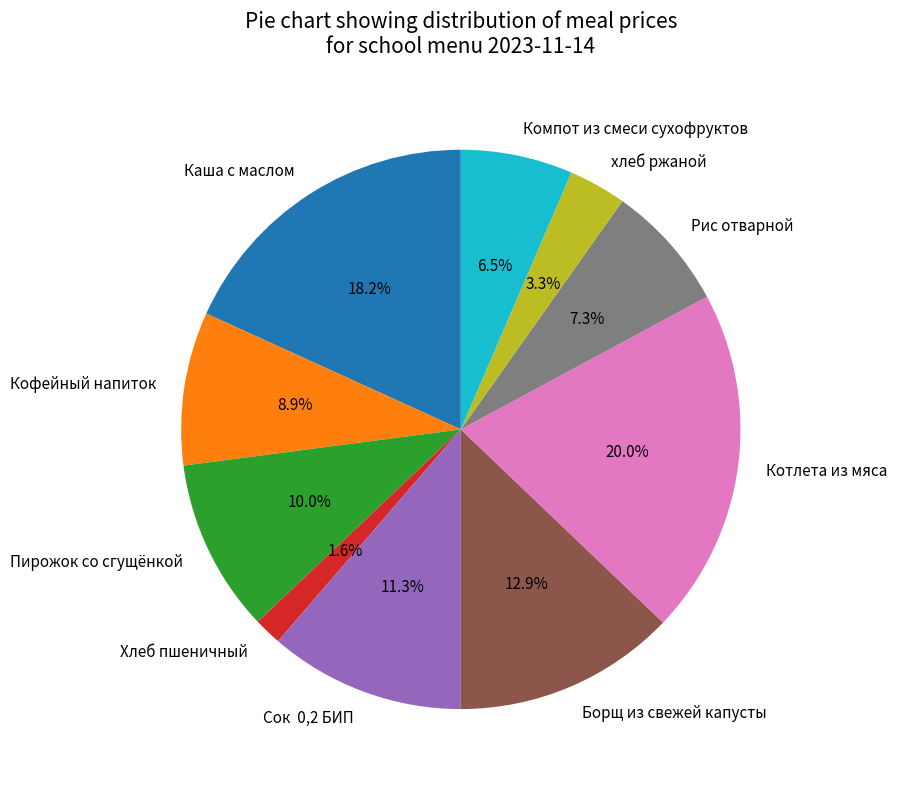

How many segments does this pie chart have?

10